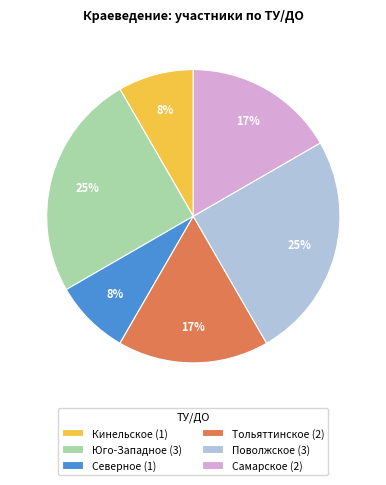

Is there a majority slice in this chart?

No